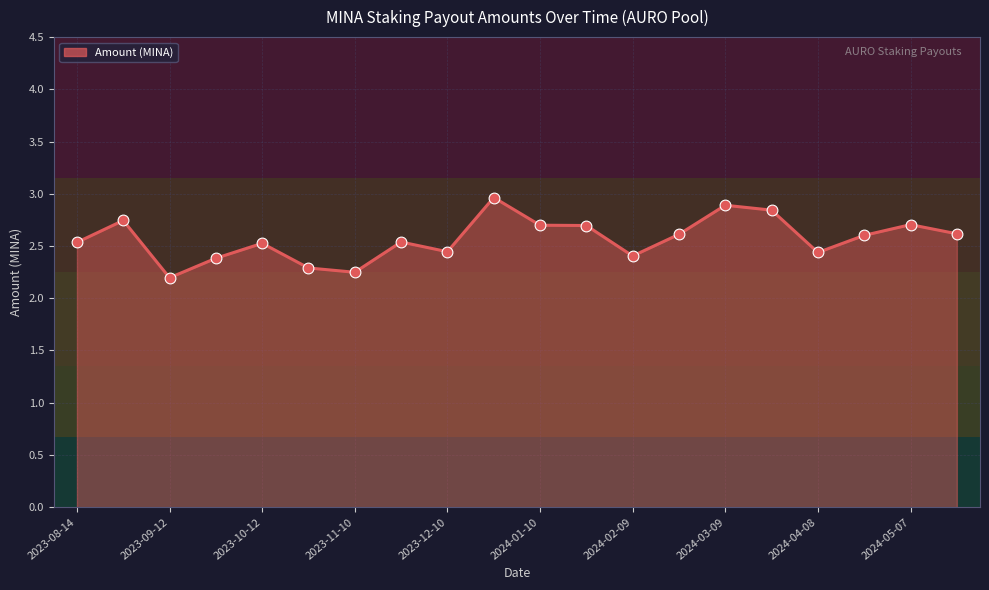

What is the greatest value displayed?

3.0